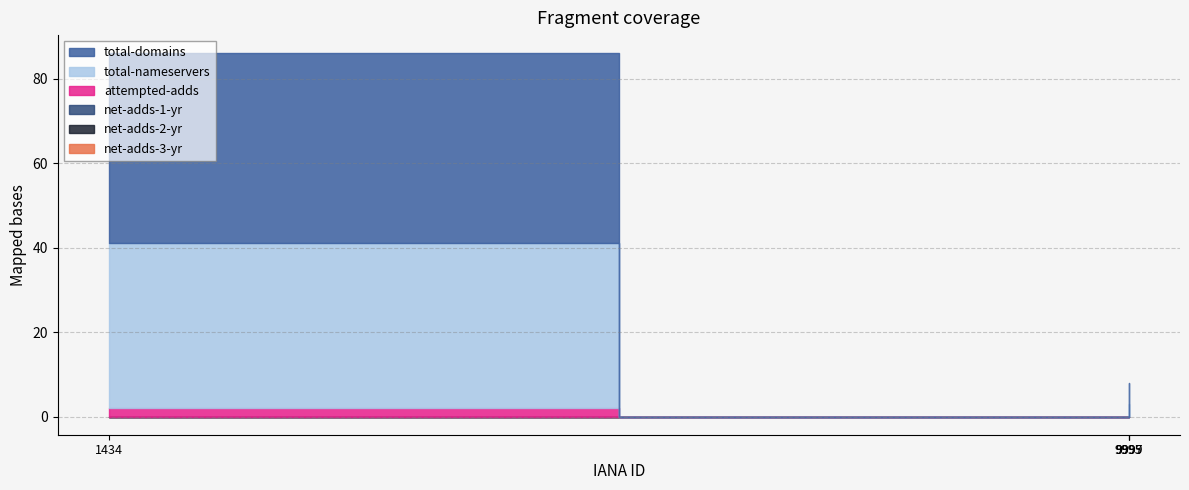

True or false: net-adds-2-yr and total-domains intersect in this chart.

False